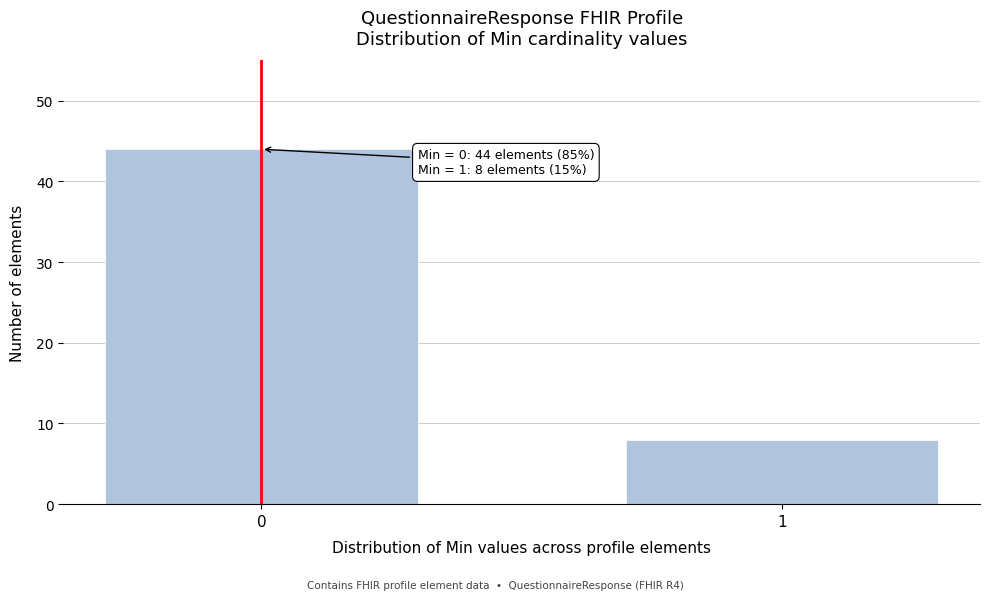

Reading right to left, extract all data points from this chart.

8	44